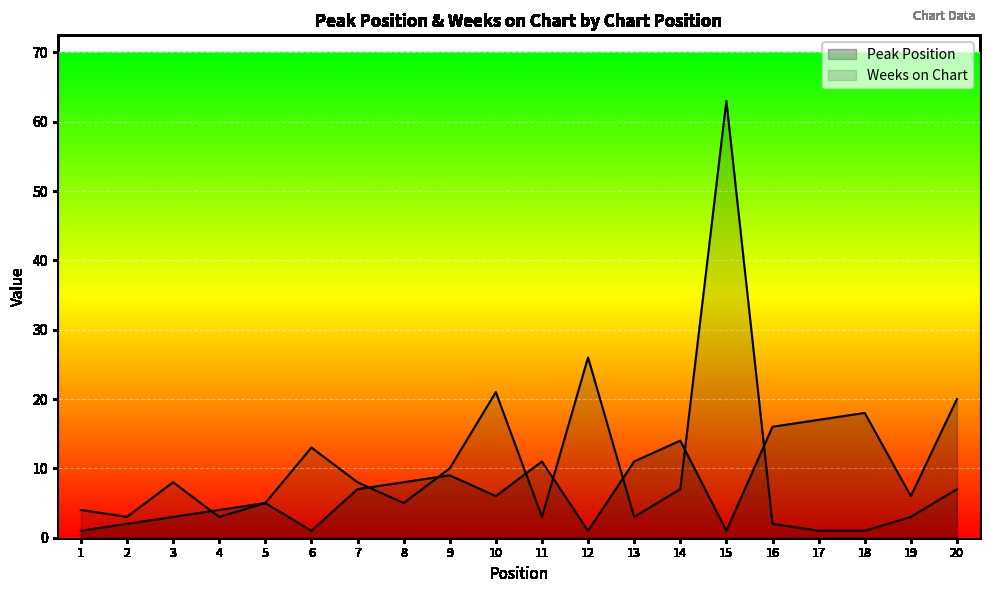

How many times do Weeks on Chart and Peak Position cross each other?

8